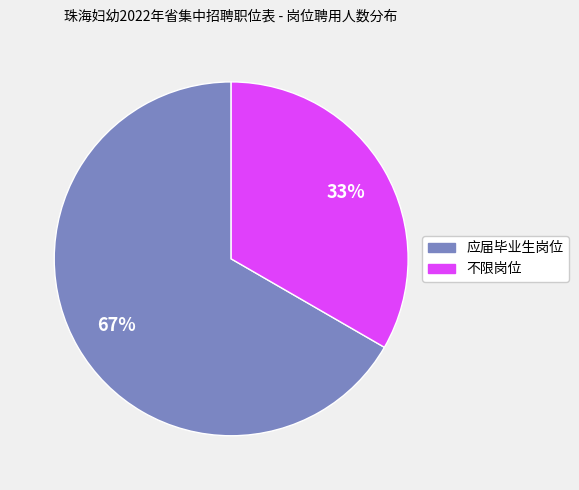

How many segments does this pie chart have?

2